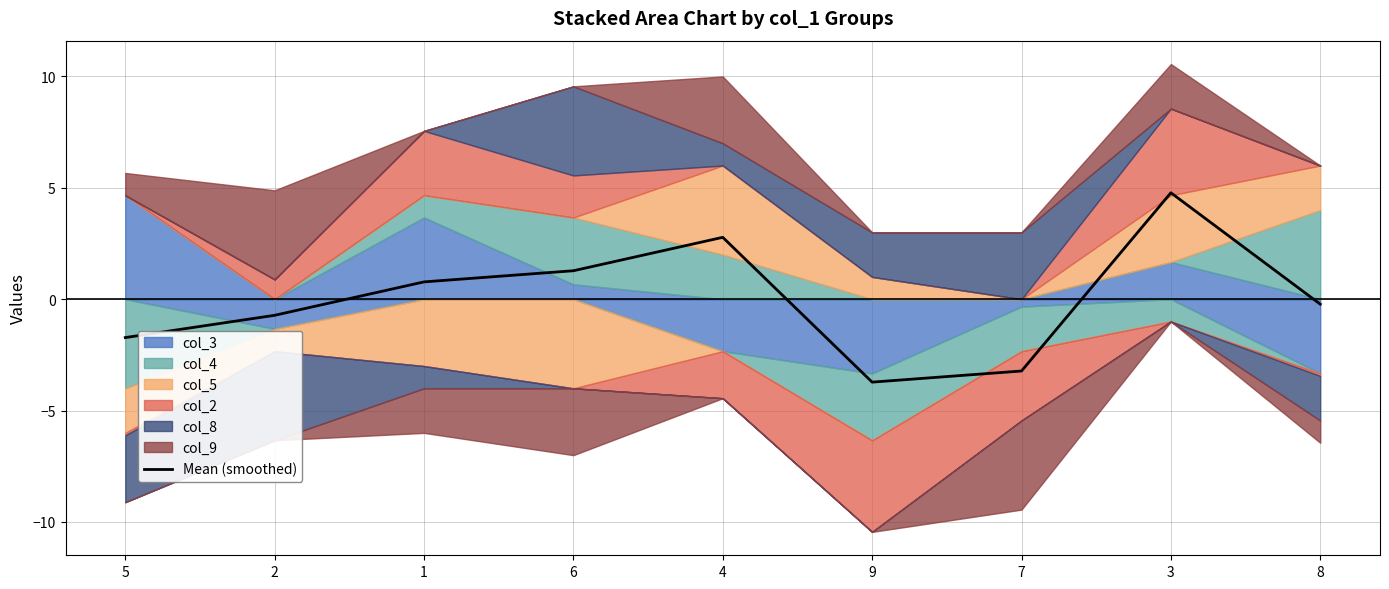

At which label does Mean (smoothed) reach its minimum?

9